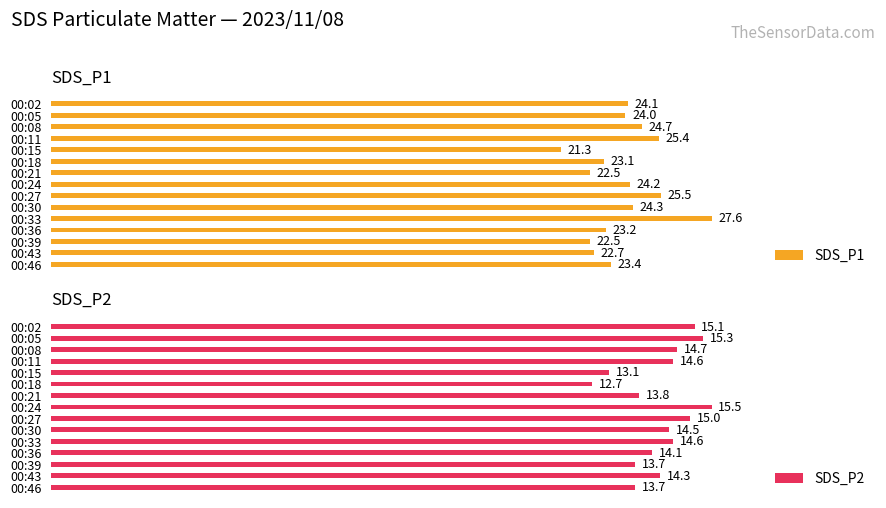

Reading left to right, transcribe all the data shown in this chart.

SDS_P1: 24.1	24.0	24.7	25.4	21.3	23.1	22.5	24.2	25.5	24.3	27.6	23.2	22.5	22.7	23.4
SDS_P2: 15.1	15.3	14.7	14.6	13.1	12.7	13.8	15.5	15.0	14.5	14.6	14.1	13.7	14.3	13.7